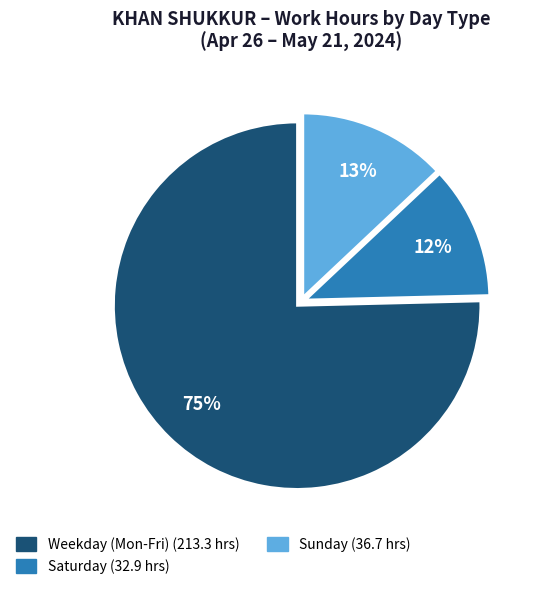

Is there a majority slice in this chart?

Yes